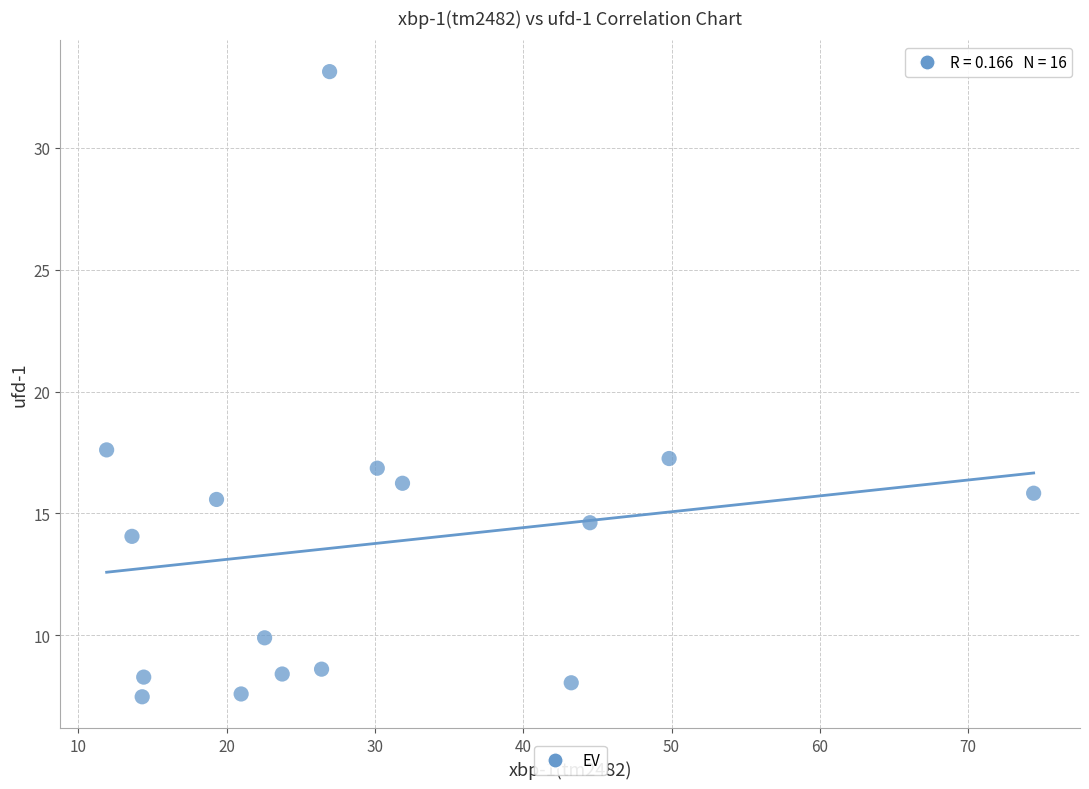

What is the range of Y values (max minus min)?

25.6